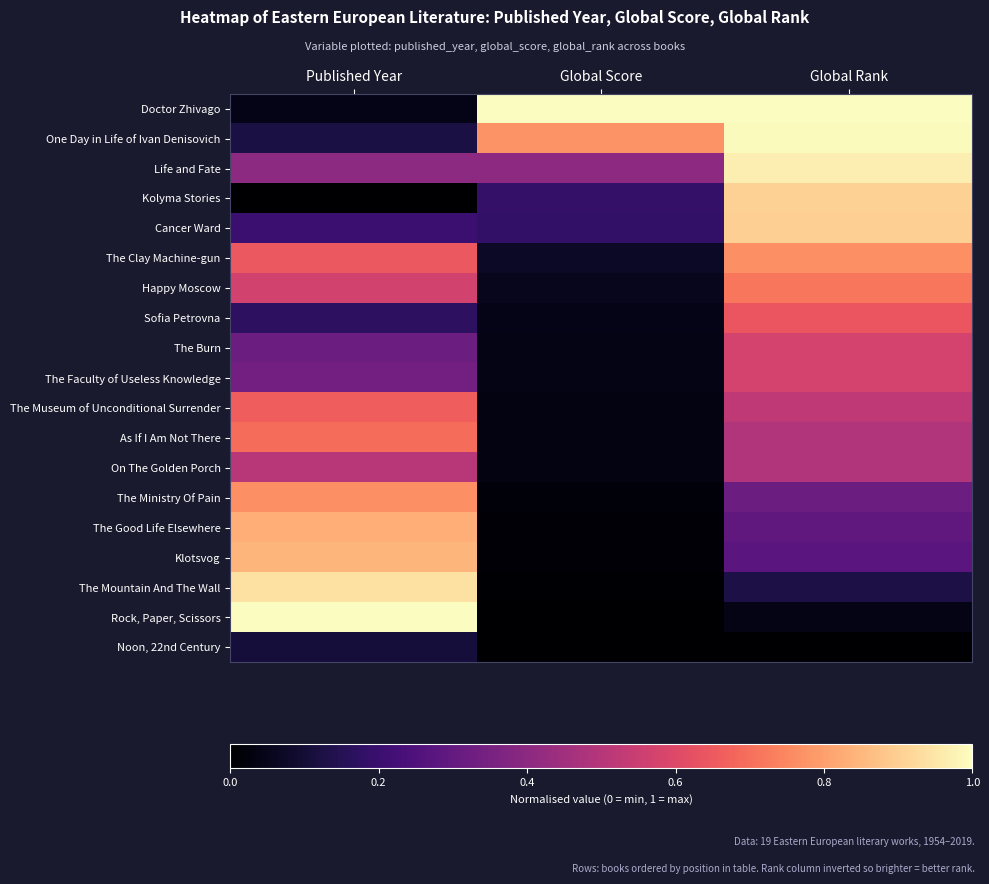

At how many categories does at least one series exceed 0?

3